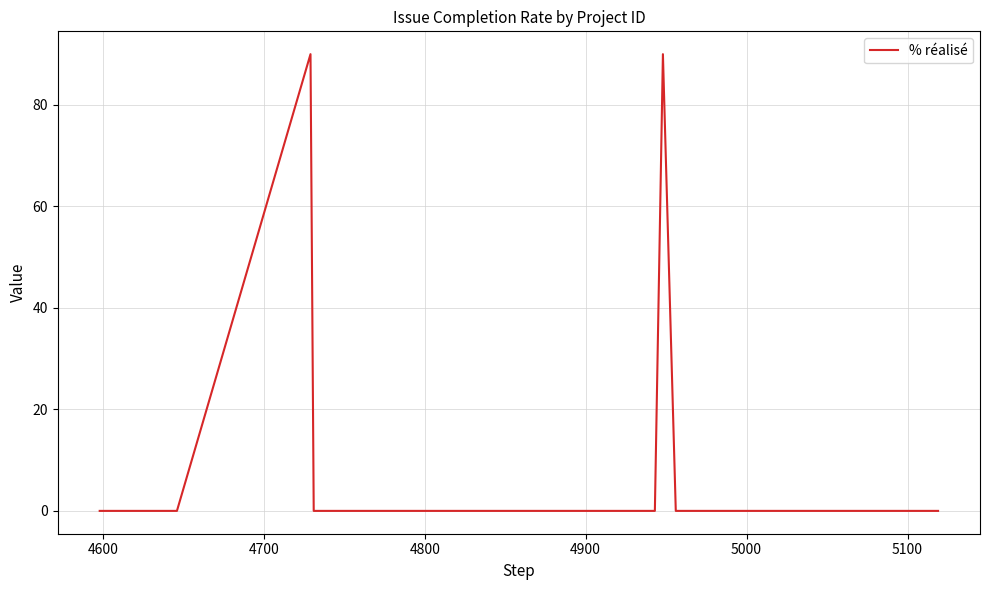

Is this an area chart (filled region under the line)?

No